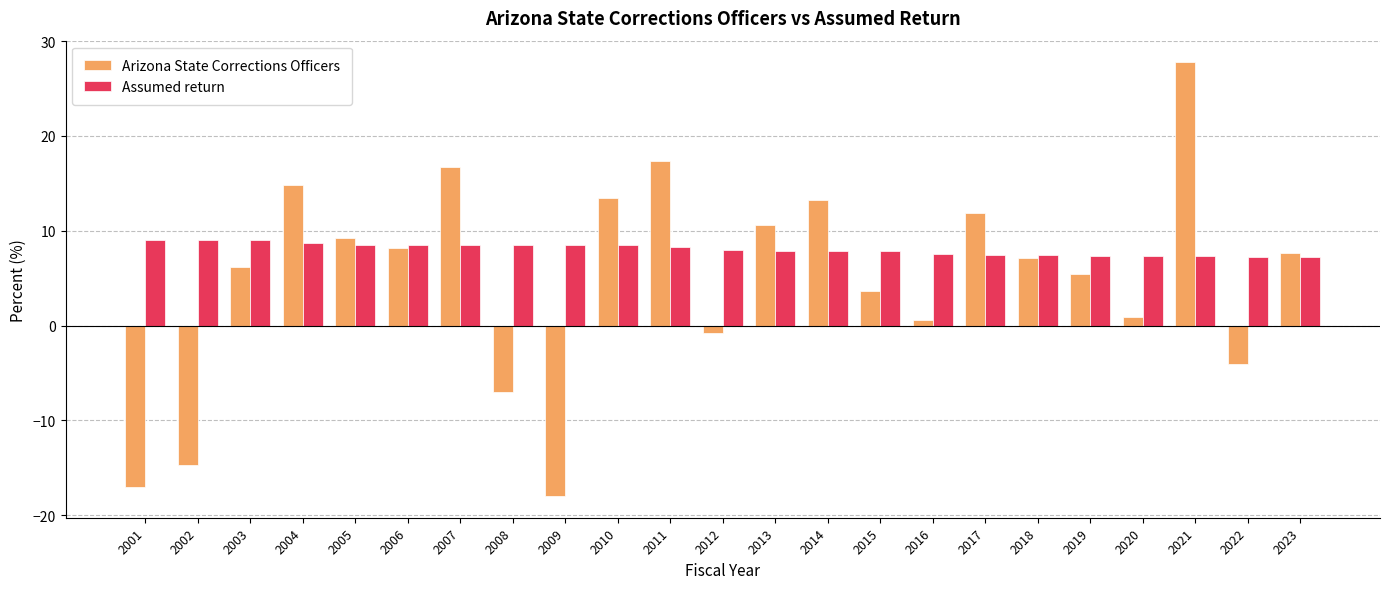

Rank the series by their average value, from highest to lowest.

Assumed return, Arizona State Corrections Officers